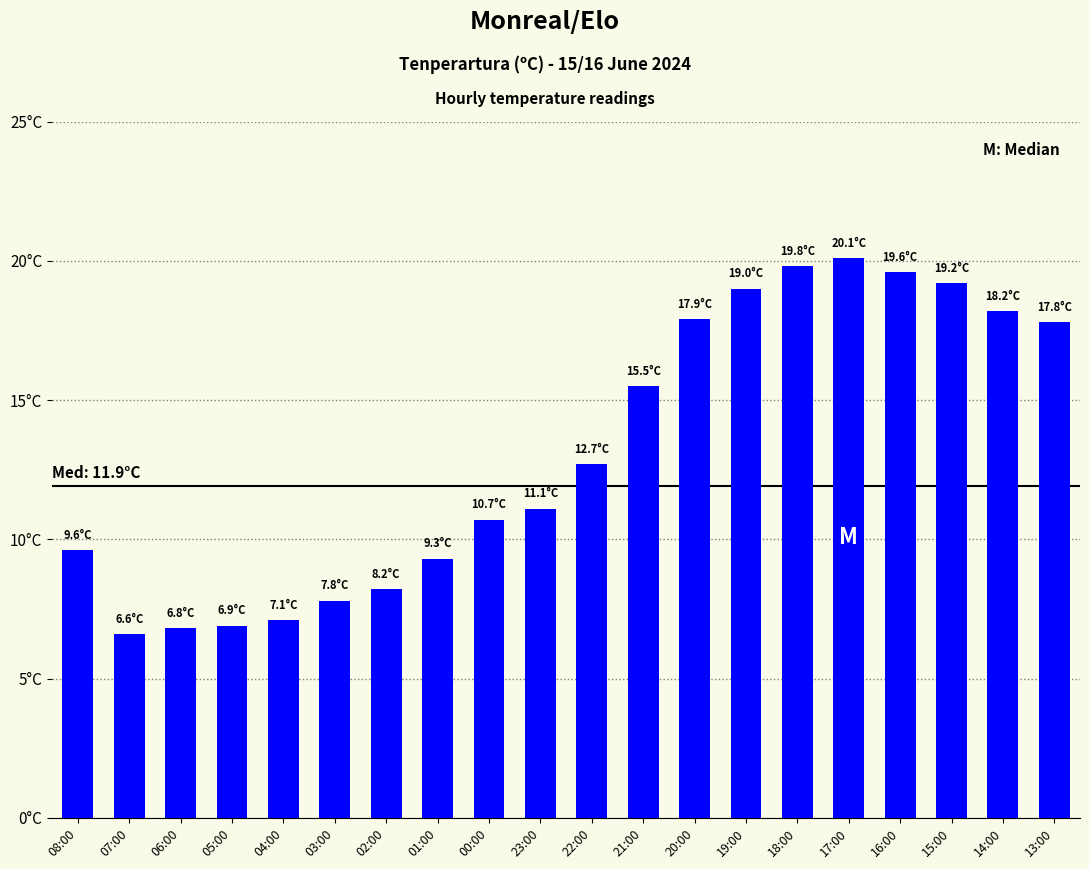

Does the chart contain stacked bars?

No